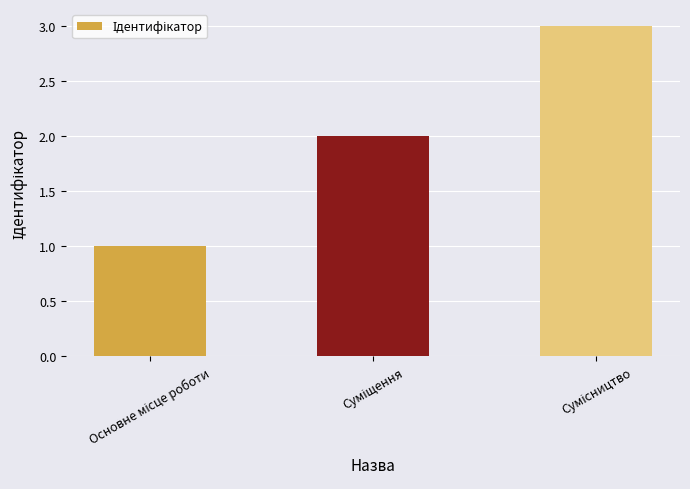

What is the sum of all values?

6